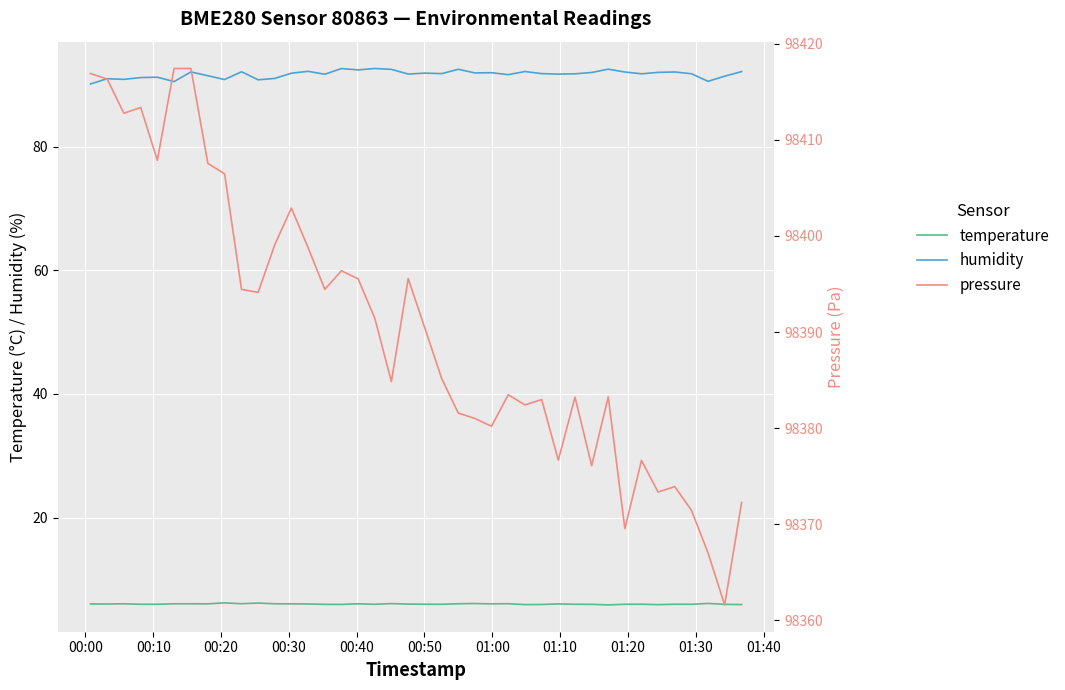

At how many categories does at least one series exceed 82603?

40